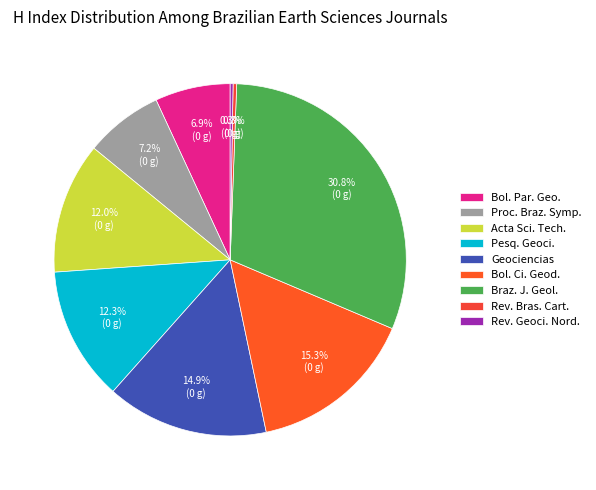

Count the number of slices in the pie.

9